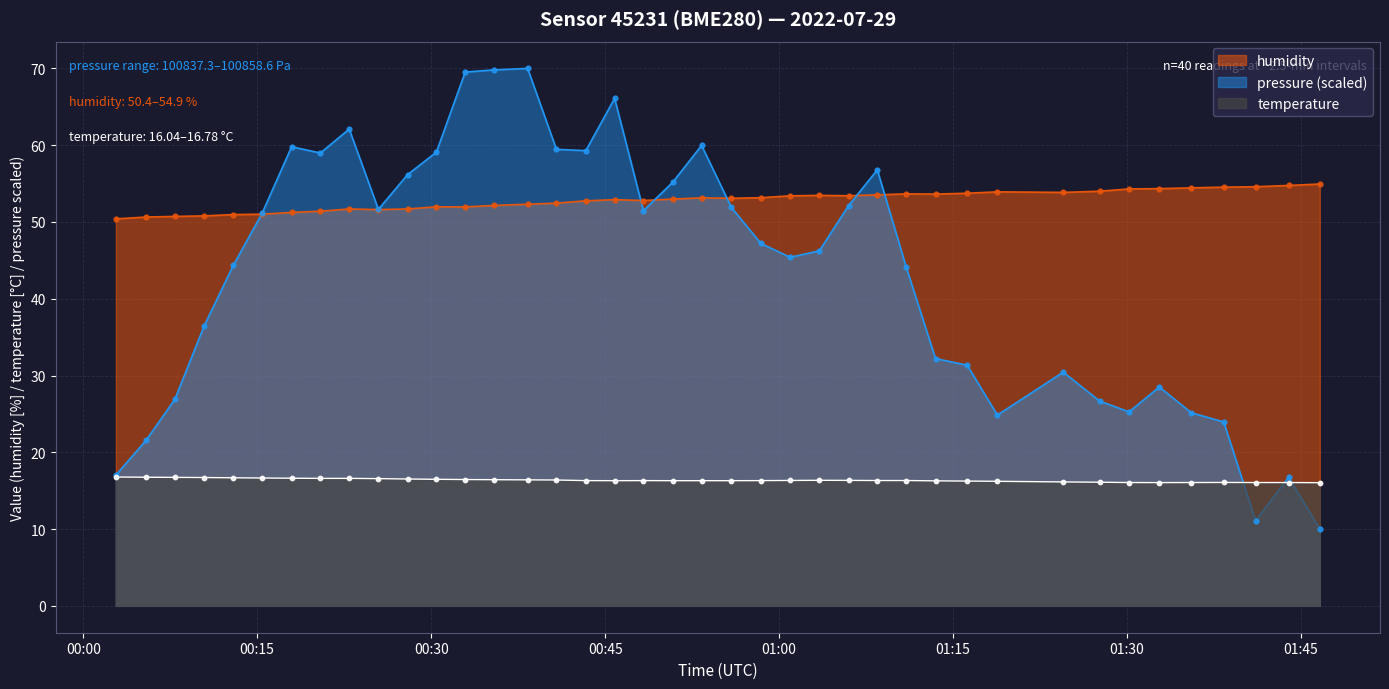

Which series reaches the maximum Y coordinate?

pressure